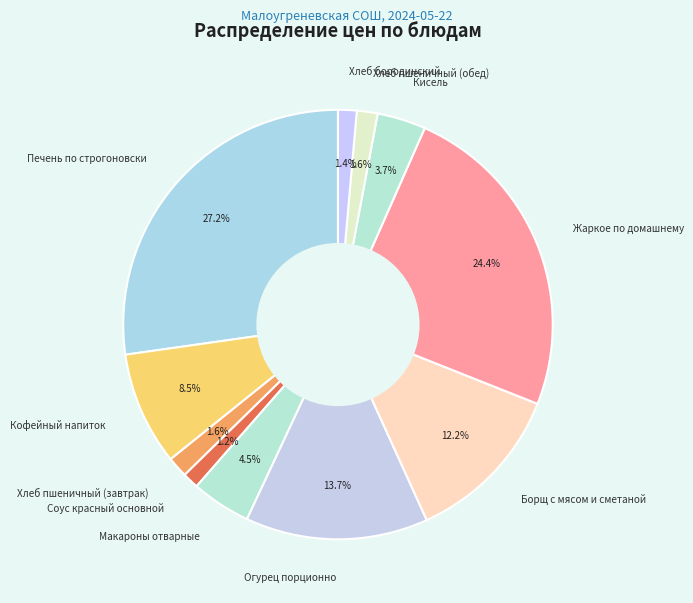

How many segments does this pie chart have?

11